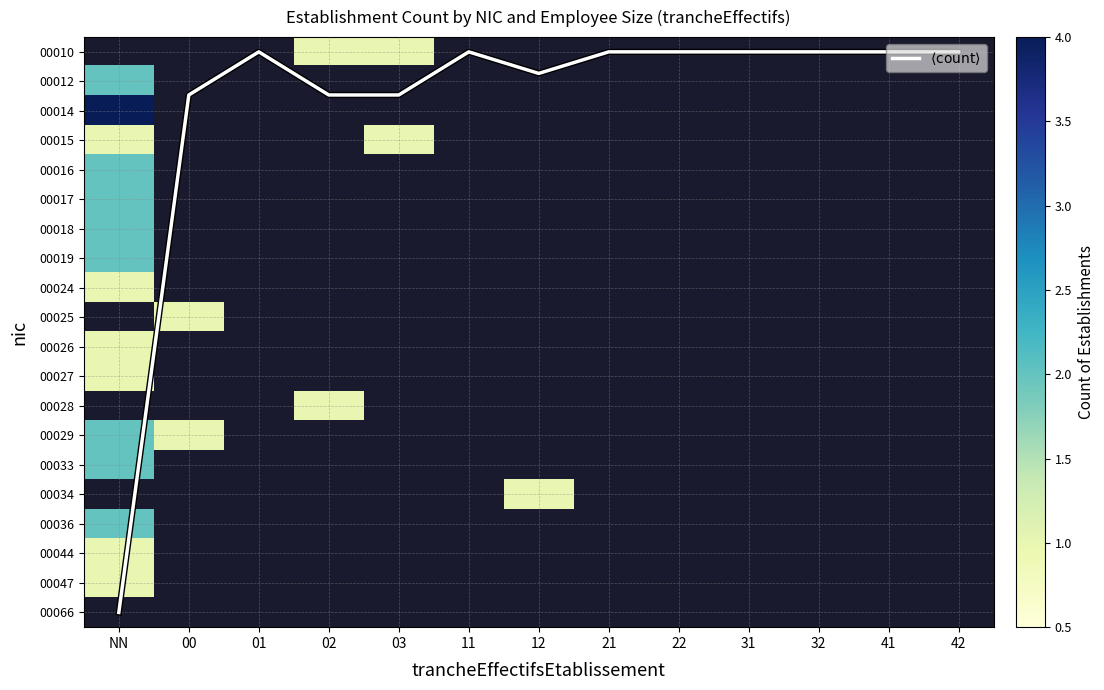

Which has a higher value, 00 or 02?

00